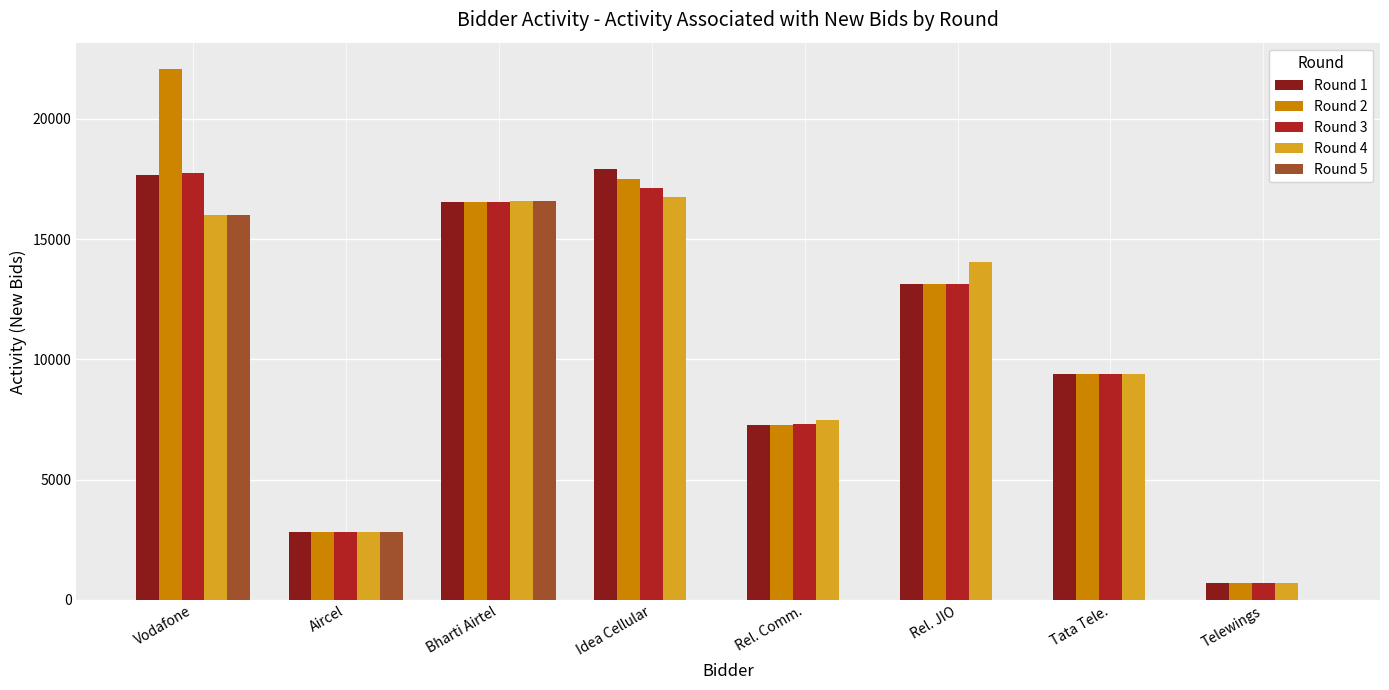

Is the value of Round 1 at Tata Tele. greater than the value of Round 5 at Rel. JIO?

Yes